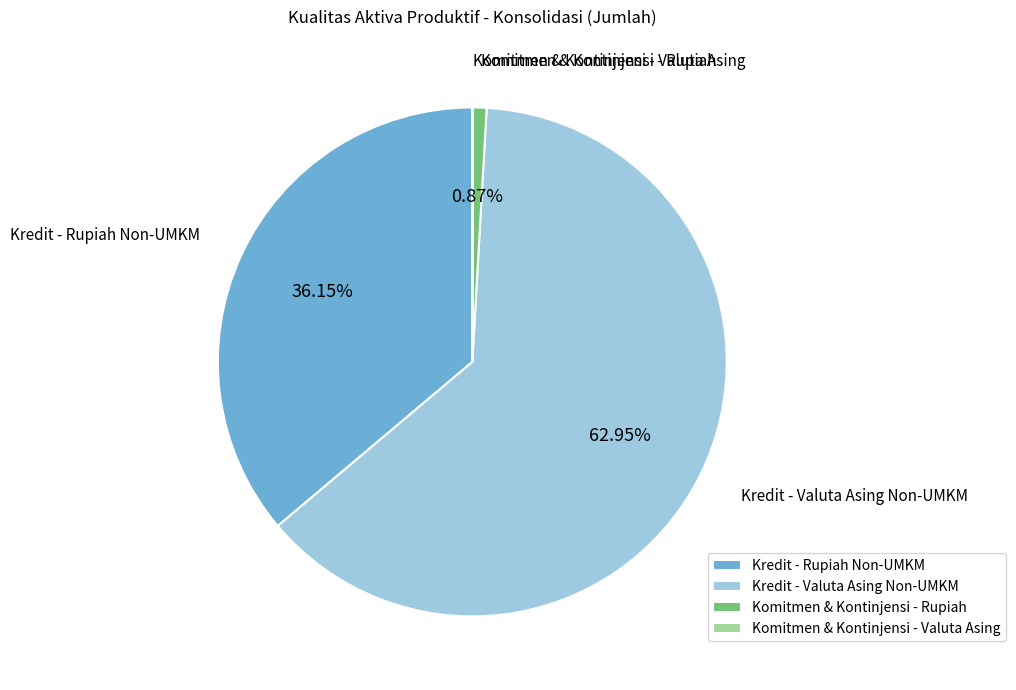

Is there any slice that represents more than half of the pie?

Yes